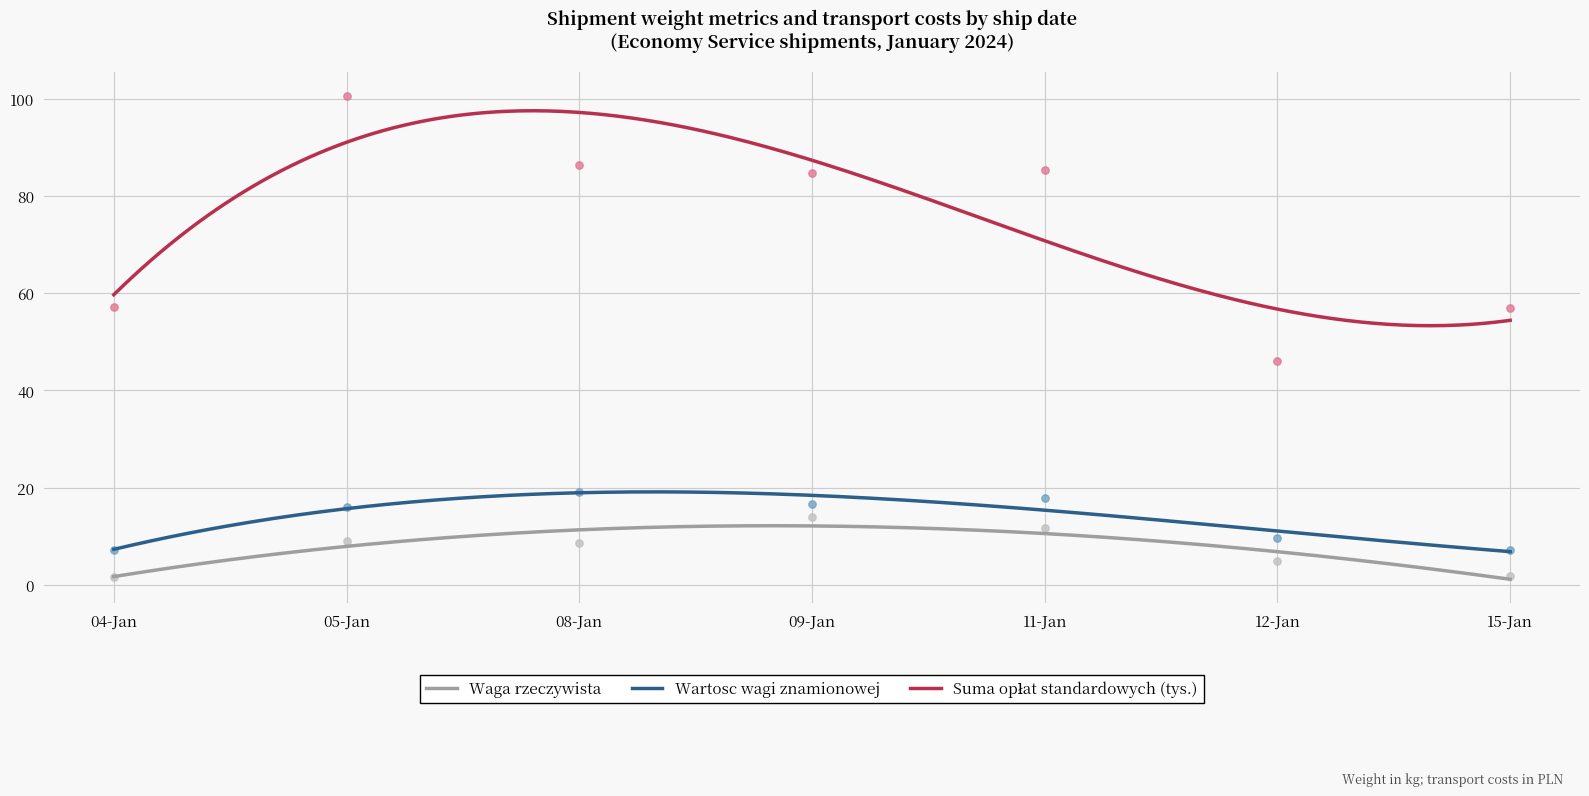

Which series has the largest Y range (max minus min)?

Suma opłat standardowych (tys.)